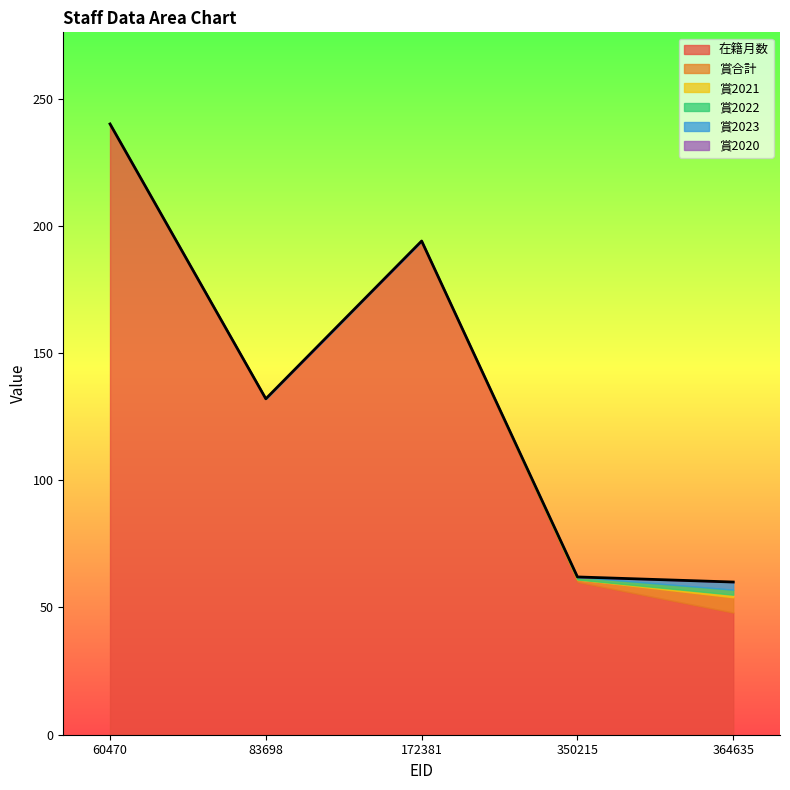

Rank the categories by 賞2022 value from lowest to highest.

60470, 83698, 172381, 350215, 364635